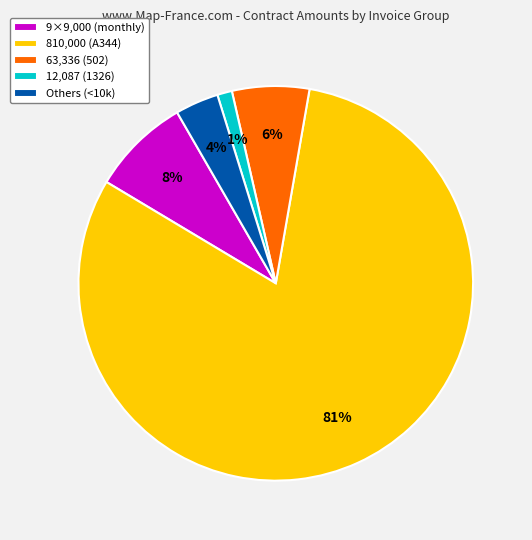

Is it true that 12,087 (1326) is 11% of the pie?

False